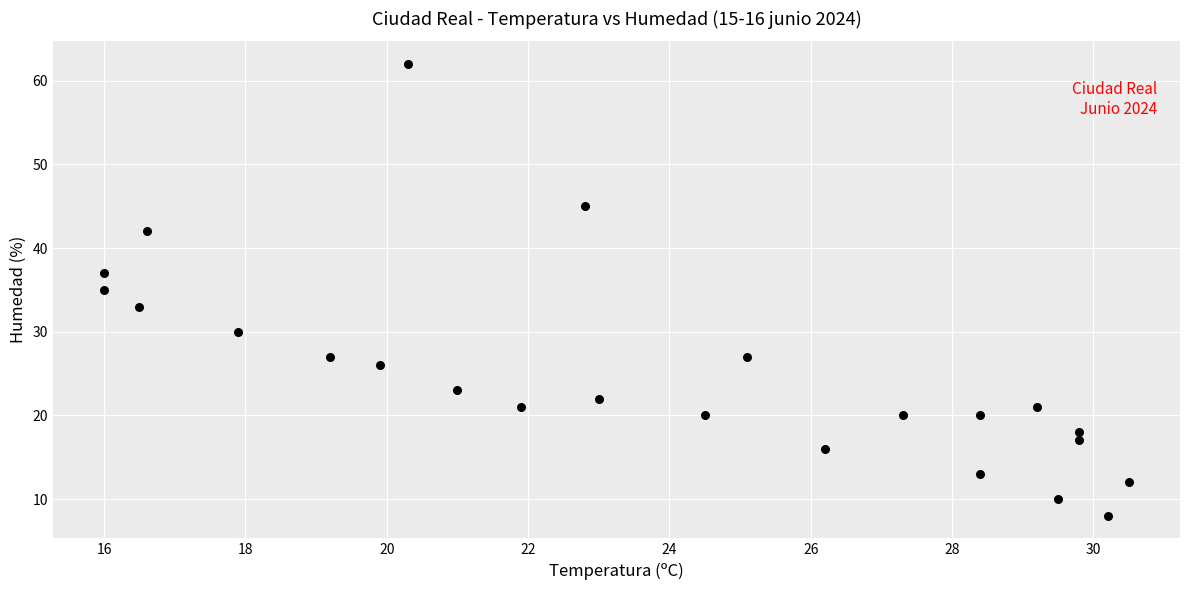

What is the range of Y values (max minus min)?

54